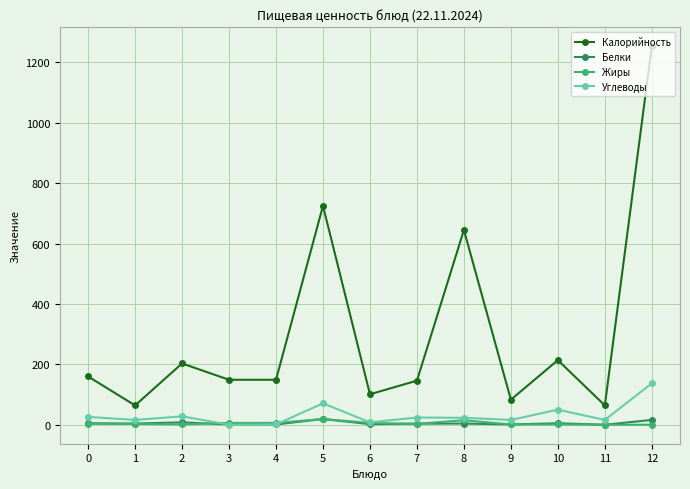

How many lines are shown in the chart?

4